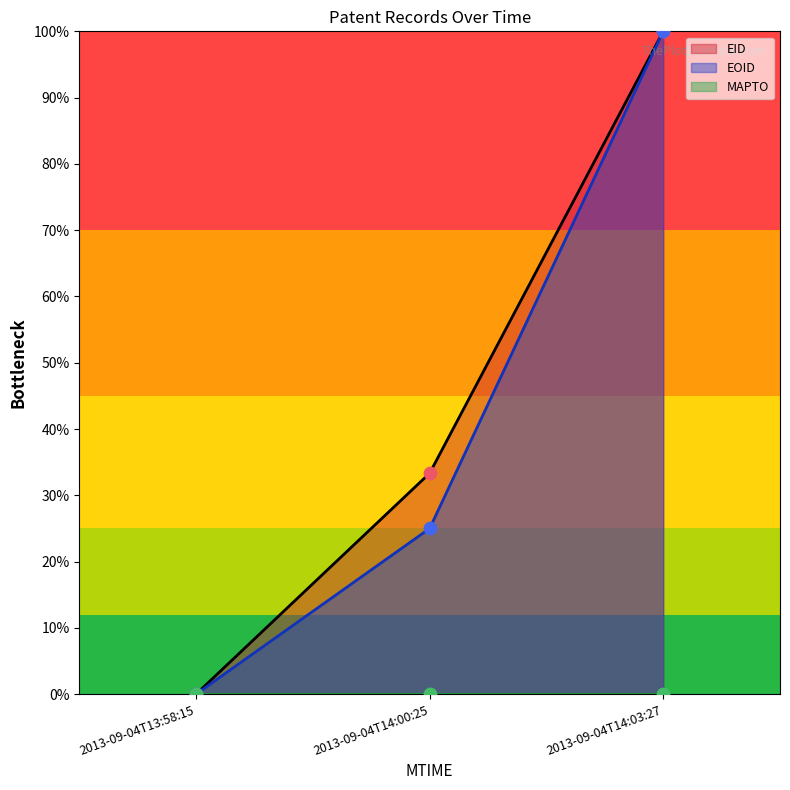

Which series has the widest spread of Y values?

EID